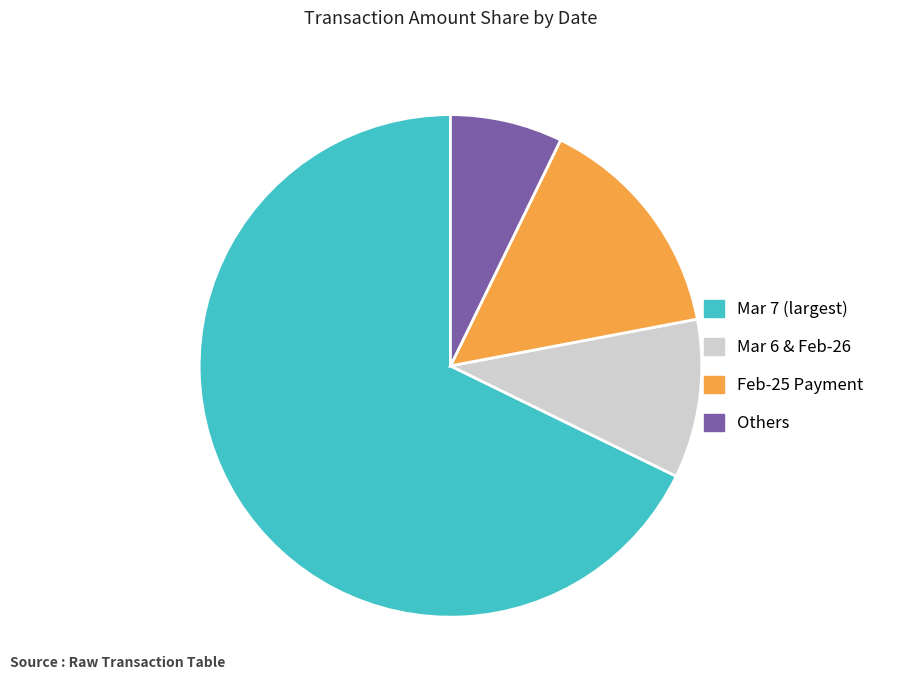

Does any single category account for the majority?

Yes